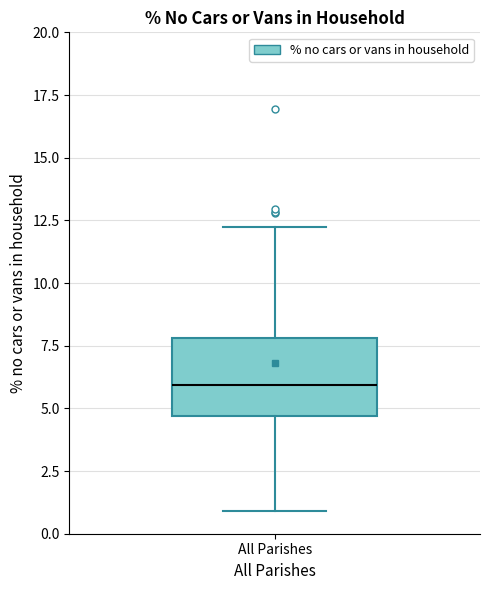

Where is the lower edge of the box for All Parishes on the y-axis? The values are not printed on the chart, so give them approximately, as read against the axis.

4.5